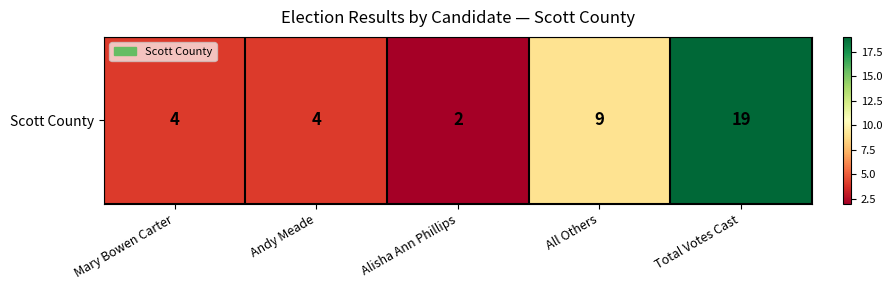

Count the number of data series in this chart.

1